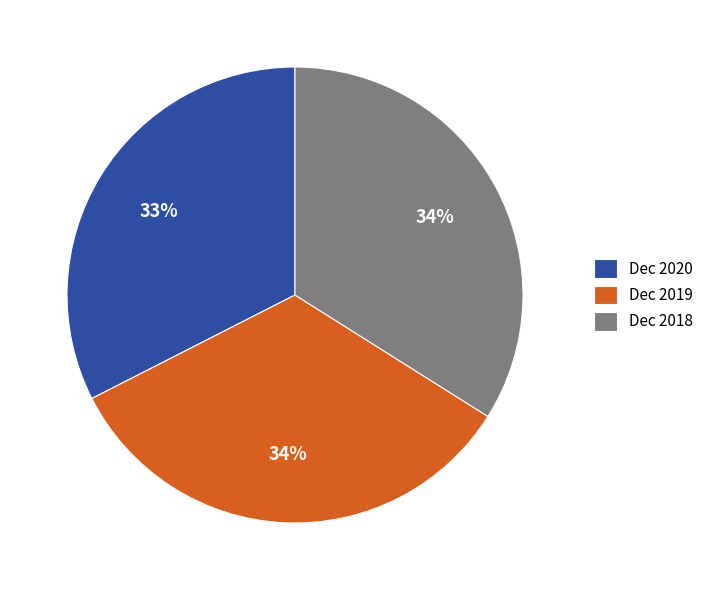

The Dec 2019 slice represents 22% of the pie. True or false?

False